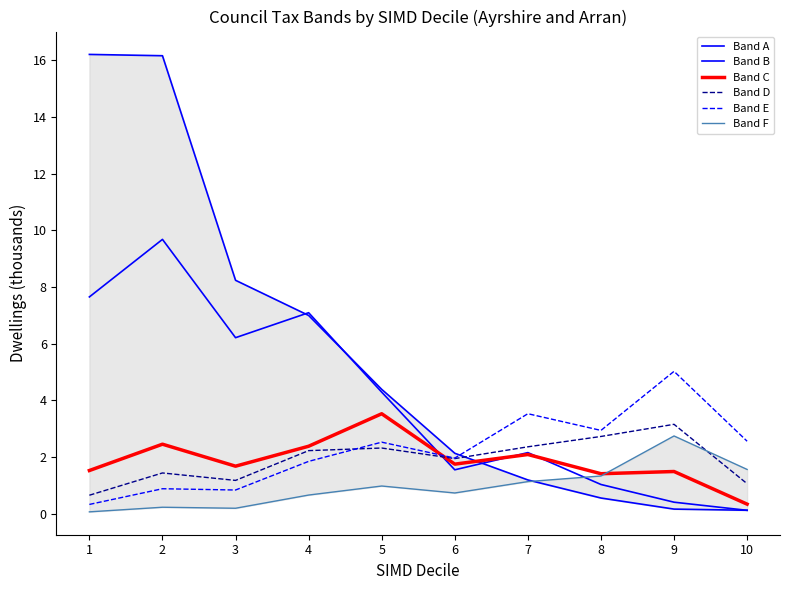

What is the total value across all series at 7?

12.5